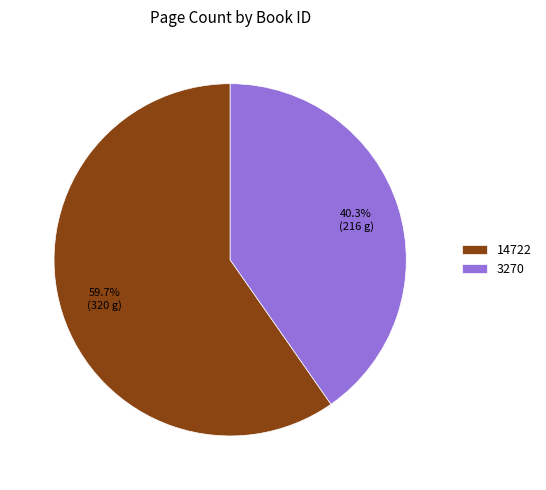

True or false: 3270 accounts for 55% of the total.

False